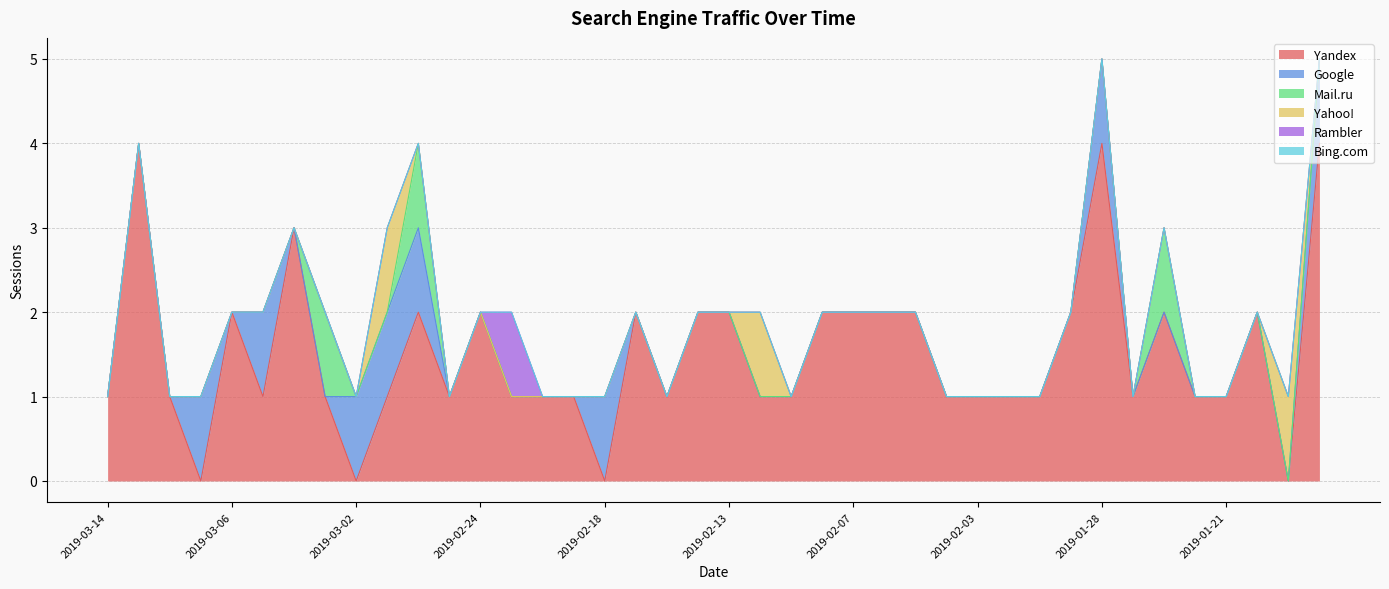

At 2019-01-17, list the series in order from smallest to largest.

Mail.ru, Yahoo!, Rambler, Bing.com, Google, Yandex